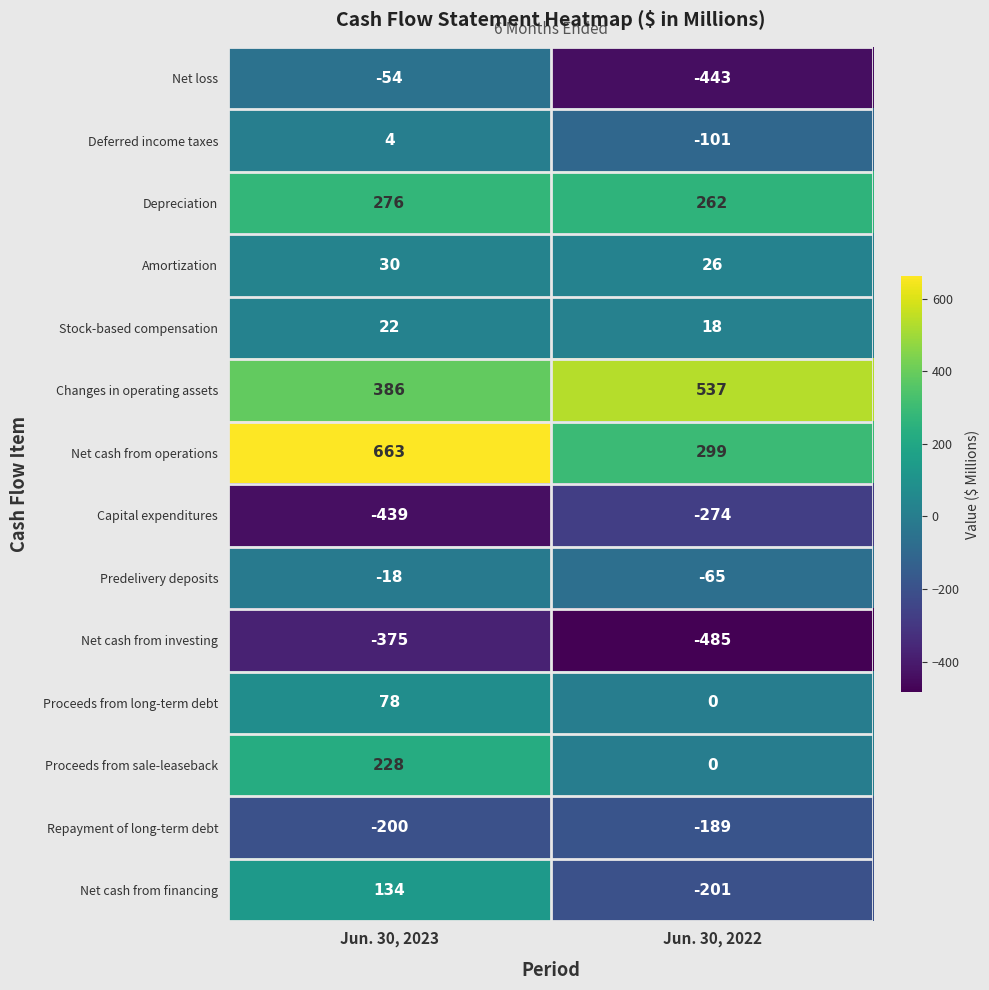

Reading left to right, extract all data points from this chart.

Net loss: -54	-443
Deferred income taxes: 4	-101
Depreciation: 276	262
Amortization: 30	26
Stock-based compensation: 22	18
Changes in operating assets: 386	537
Net cash from operations: 663	299
Capital expenditures: -439	-274
Predelivery deposits: -18	-65
Net cash from investing: -375	-485
Proceeds from long-term debt: 78	0
Proceeds from sale-leaseback: 228	0
Repayment of long-term debt: -200	-189
Net cash from financing: 134	-201